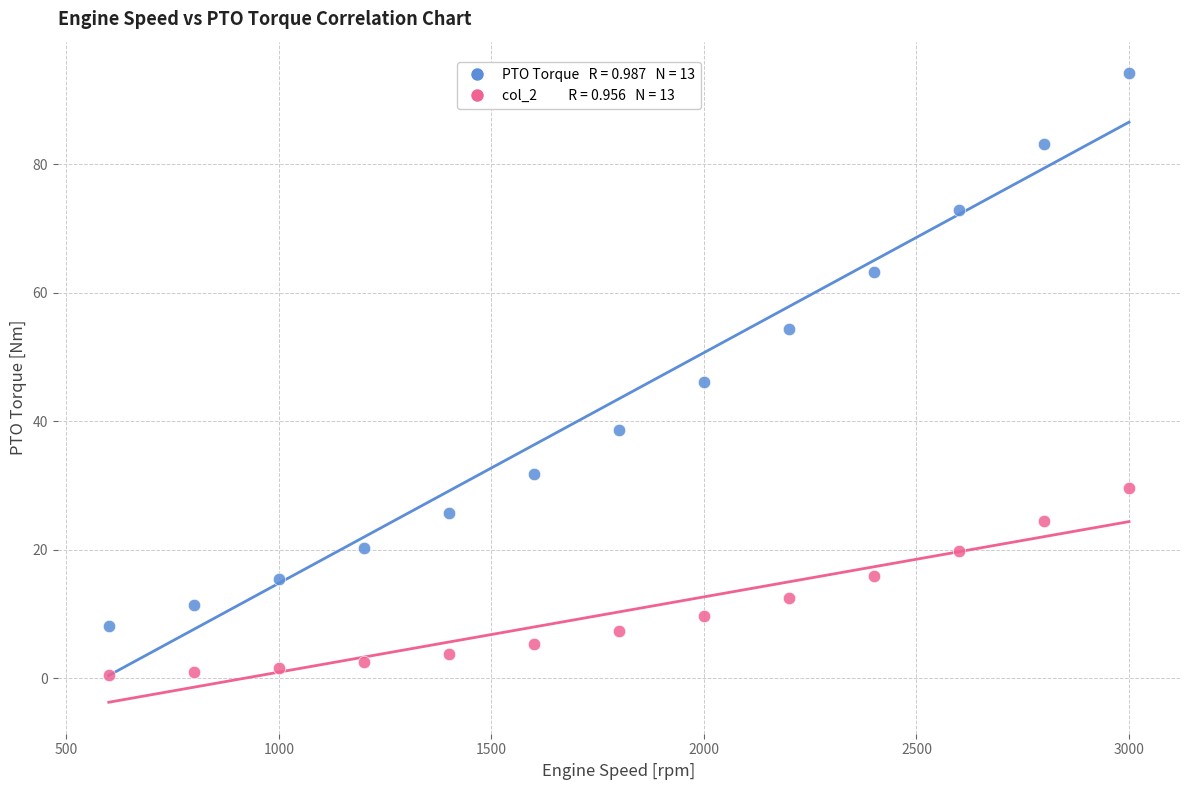

Across all data points, what is the range of Y values (max minus min)?

93.7